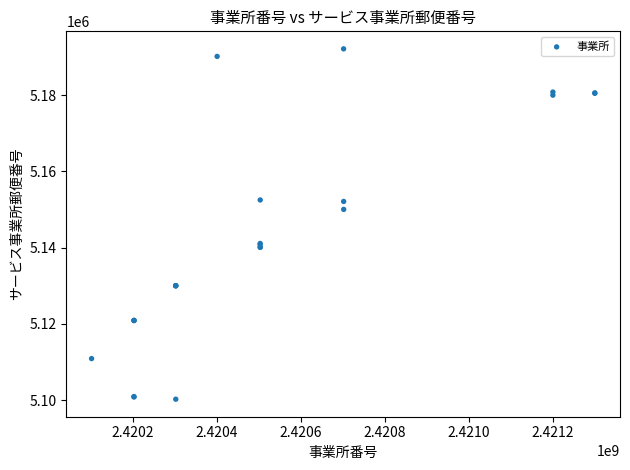

What Y value in the scatter plot is closest to 5146201?

5150039